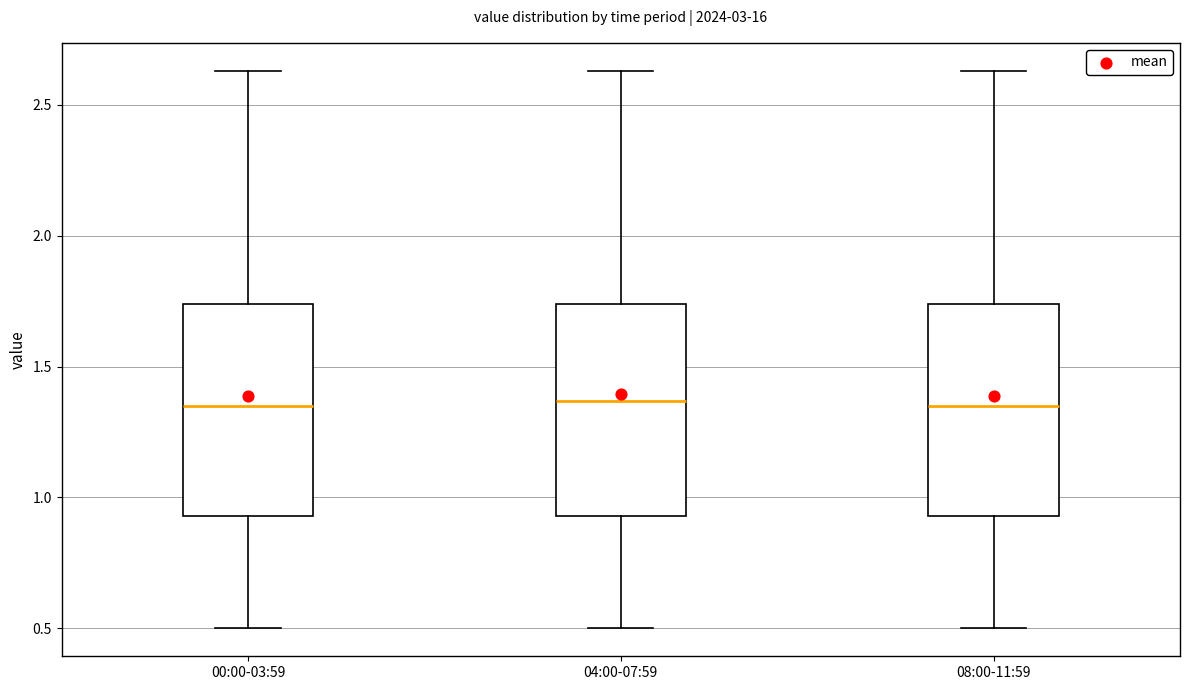

Reading left to right, transcribe this box plot: for each box, give where its median line is, the range the box spans, and where its two whiskers end, as read against the y-axis. The values are not printed on the chart, so give them approximately, as read against the axis.

00:00-03:59: median 1.35, box 0.95 to 1.75, whiskers 0.50 to 2.65
04:00-07:59: median 1.35, box 0.95 to 1.75, whiskers 0.50 to 2.65
08:00-11:59: median 1.35, box 0.95 to 1.75, whiskers 0.50 to 2.65